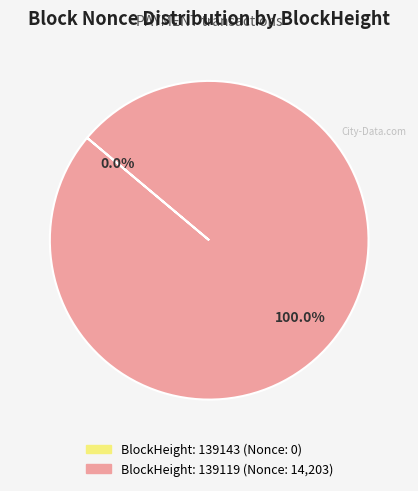

Which slice is the smallest?

139143